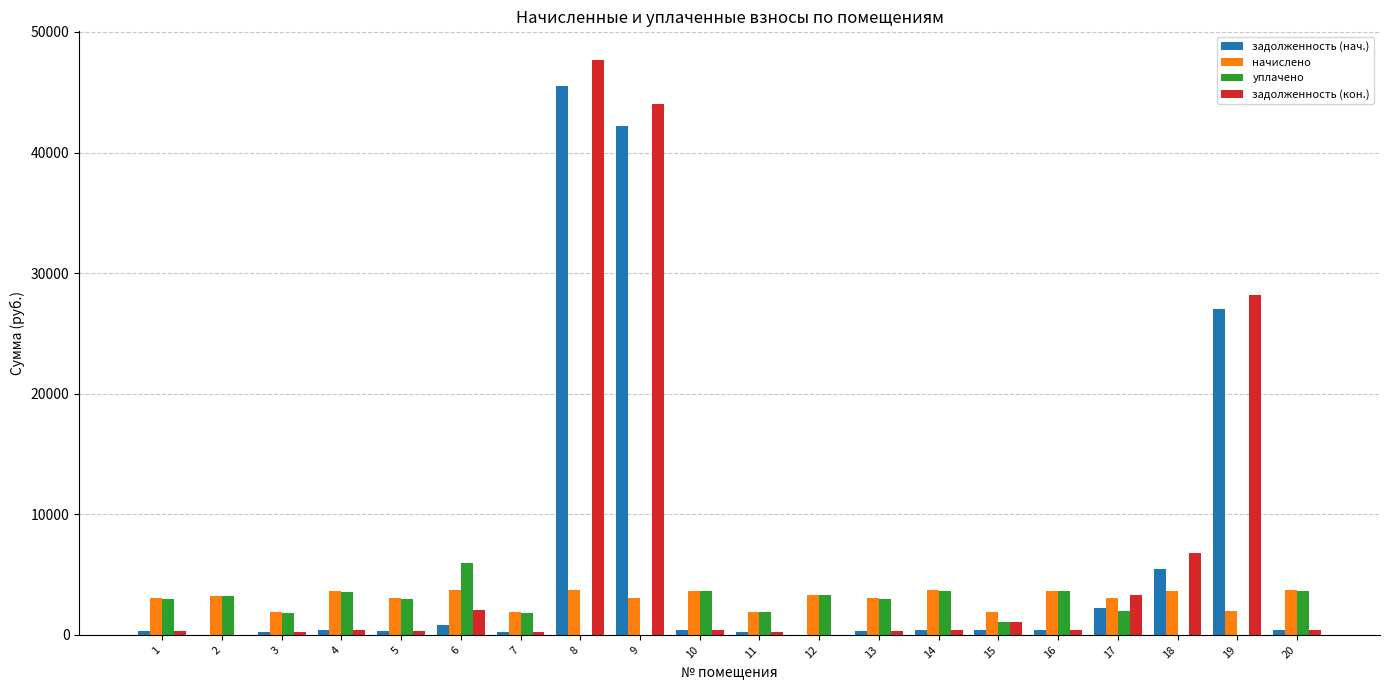

At which label is задолженность (кон.) closest to 23833?

19